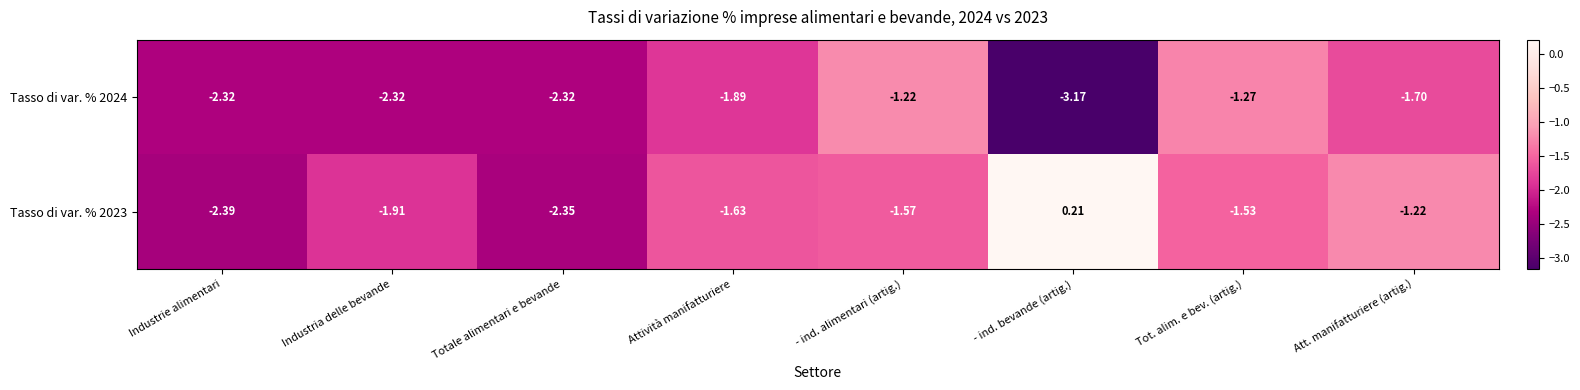

Rank the categories by Tasso di var. % 2023 value from highest to lowest.

- ind. bevande (artig.), Att. manifatturiere (artig.), Tot. alim. e bev. (artig.), - ind. alimentari (artig.), Attività manifatturiere, Industria delle bevande, Totale alimentari e bevande, Industrie alimentari